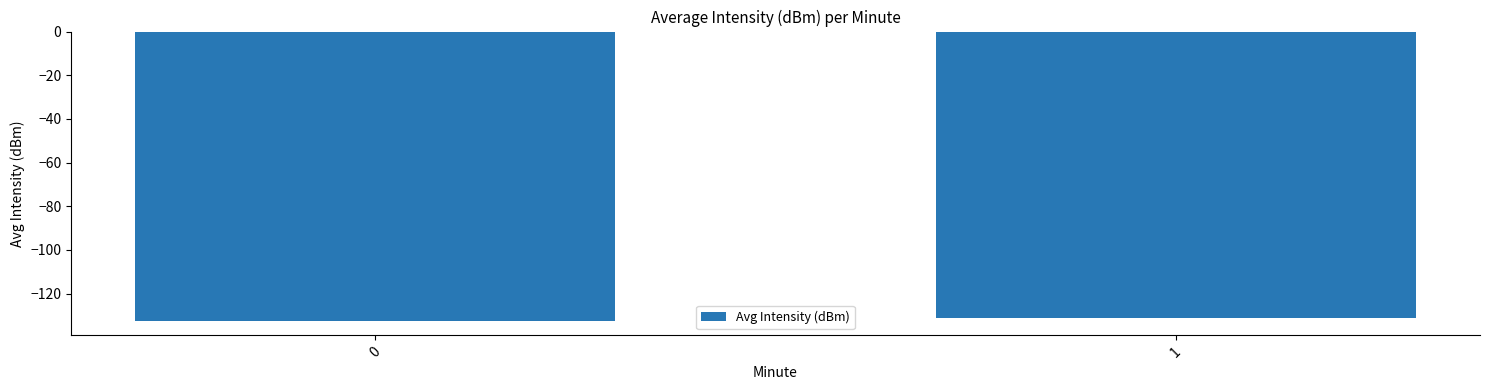

Is it true that the value at 1 is -131.1?

True